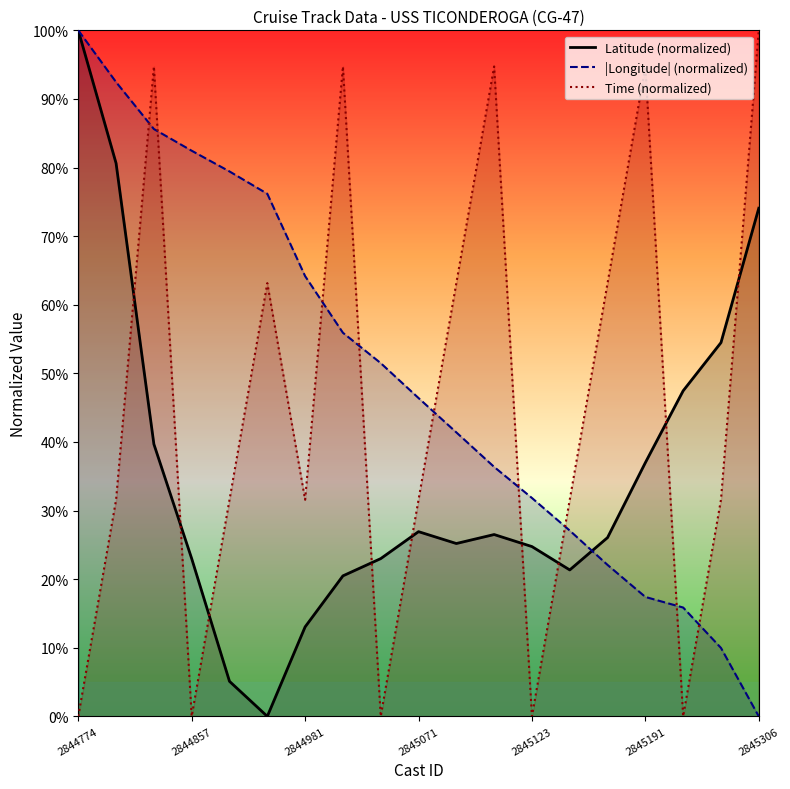

Does the chart display data point markers on the line(s)?

No